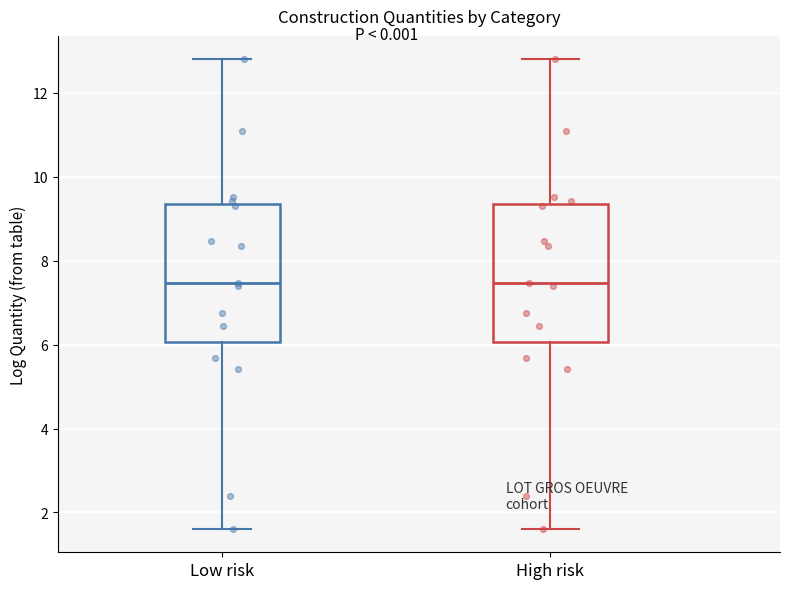

Reading left to right, transcribe this box plot: for each box, give where its median line is, the range the box spans, and where its two whiskers end, as read against the y-axis. The values are not printed on the chart, so give them approximately, as read against the axis.

Low risk: median 7.4, box 6.0 to 9.4, whiskers 1.6 to 12.8
High risk: median 7.4, box 6.0 to 9.4, whiskers 1.6 to 12.8